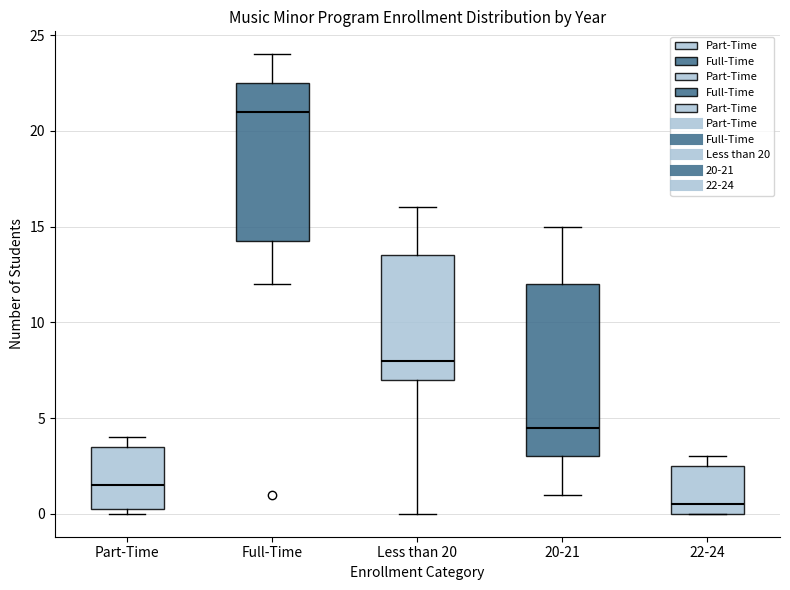

Comparing the boxes themselves (not the whiskers), which one is the tallest?

20-21